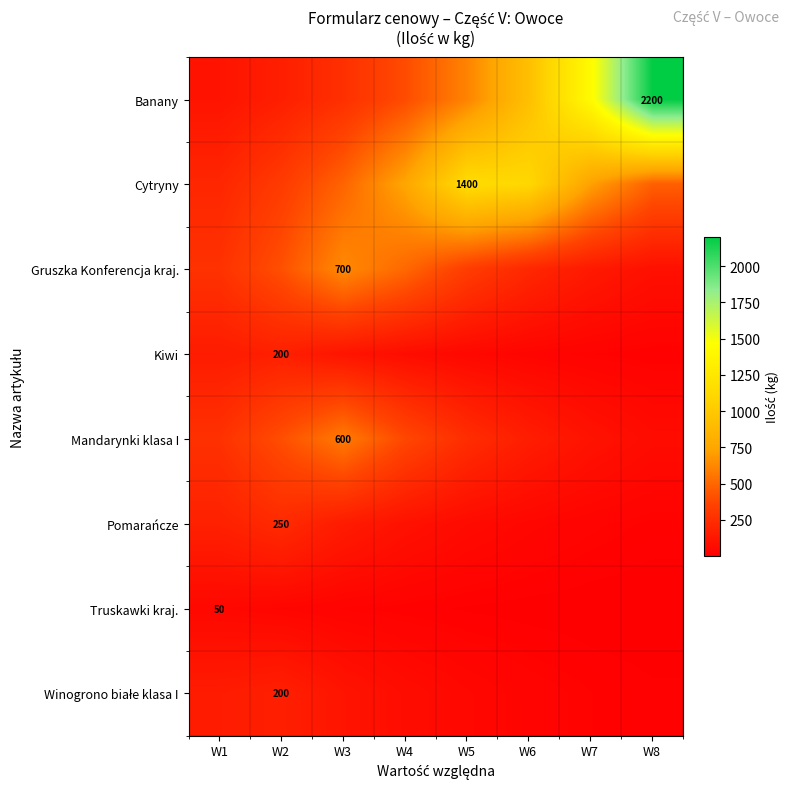

True or false: Kiwi has a value of 113.3 at W4.

False